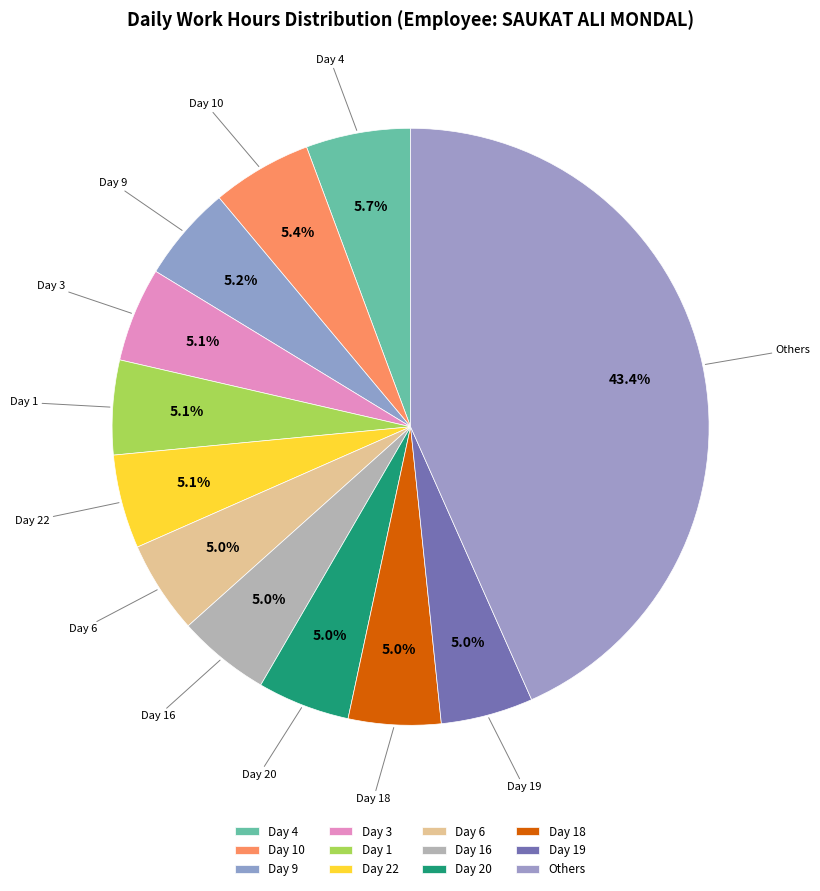

How many slices are in this pie chart?

12